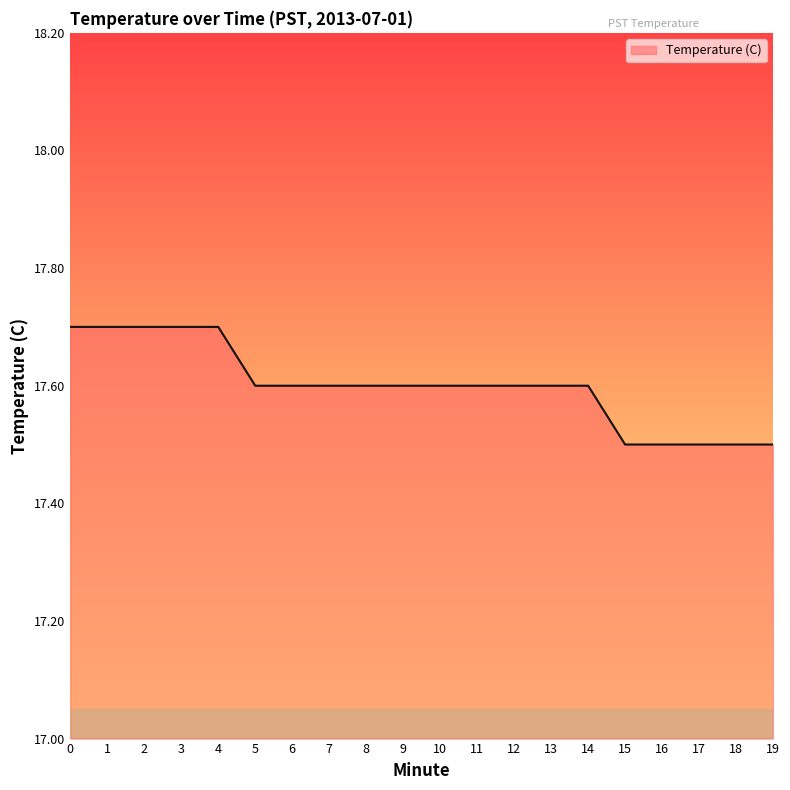

What is the sum of all values?

352.0